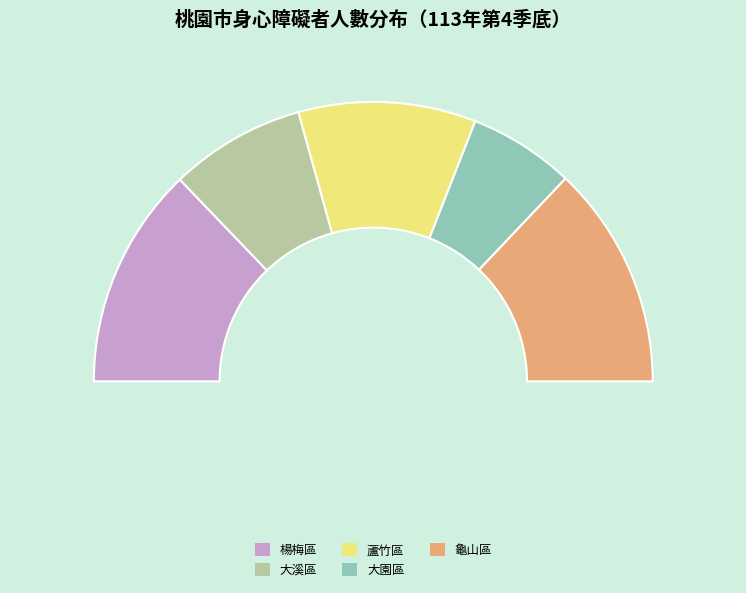

What is the smallest slice in the pie chart?

大園區